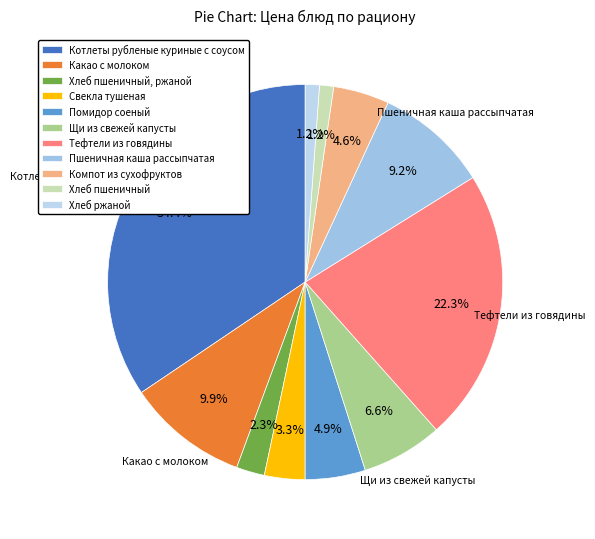

Rank the categories by value from lowest to highest.

Хлеб пшеничный, Хлеб ржаной, Хлеб пшеничный, ржаной, Свекла тушеная, Компот из сухофруктов, Помидор соеный, Щи из свежей капусты, Пшеничная каша рассыпчатая, Какао с молоком, Тефтели из говядины, Котлеты рубленые куриные с соусом